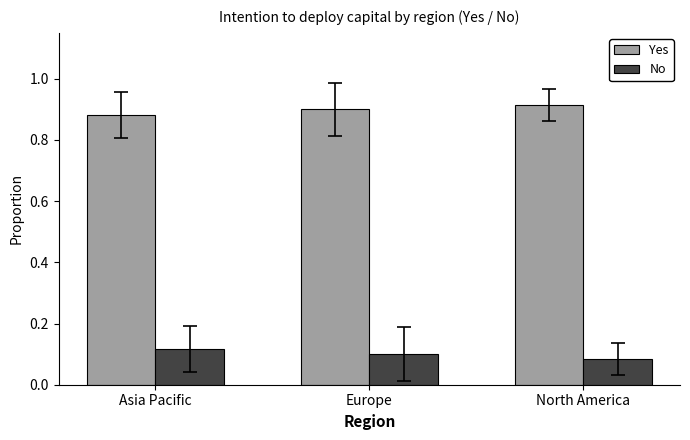

What is the spread (max minus min) of values at North America?

0.8